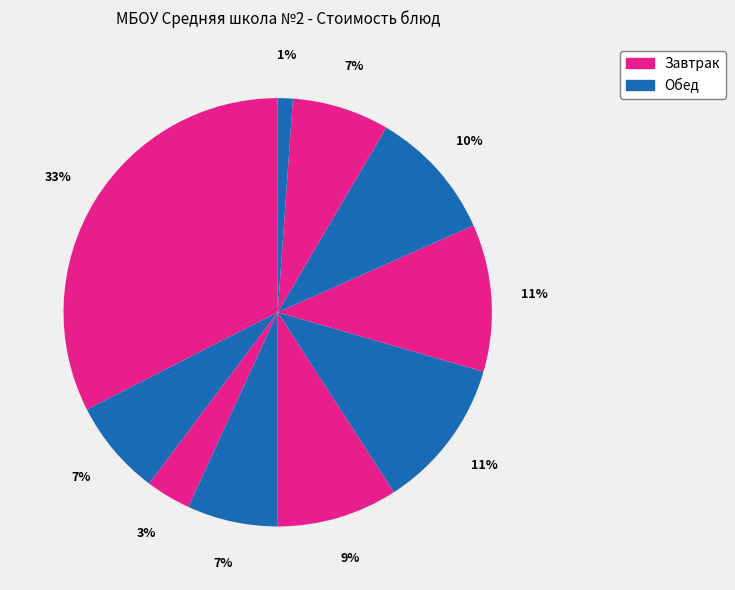

Count the number of slices in the pie.

10